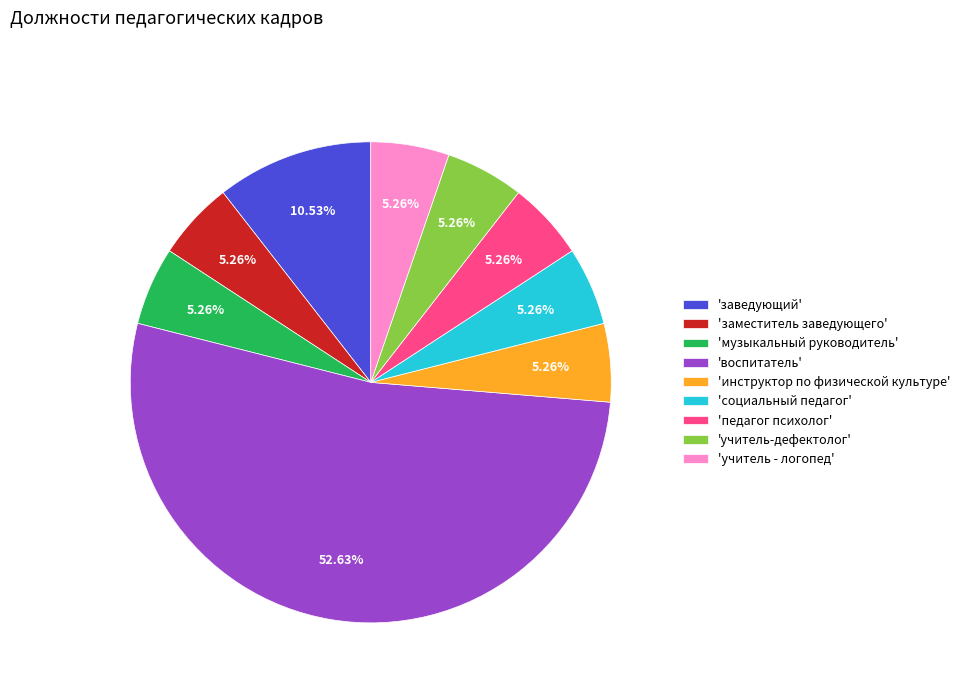

Do 'педагог психолог' and 'музыкальный руководитель' together represent more than half of the pie?

No